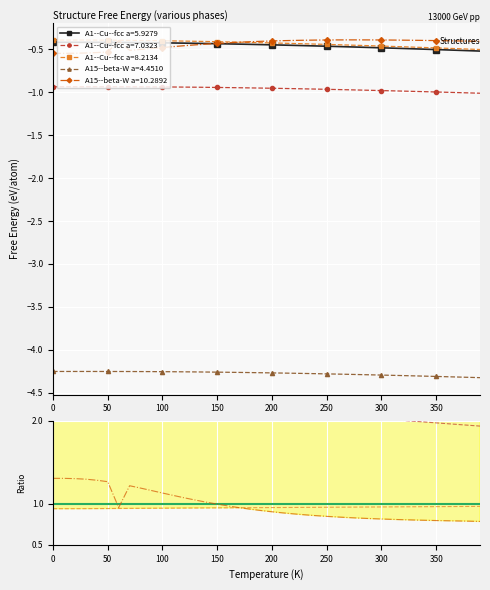

What is the difference between the maximum and minimum values in the A1--Cu--fcc a=5.9279 series?

0.1